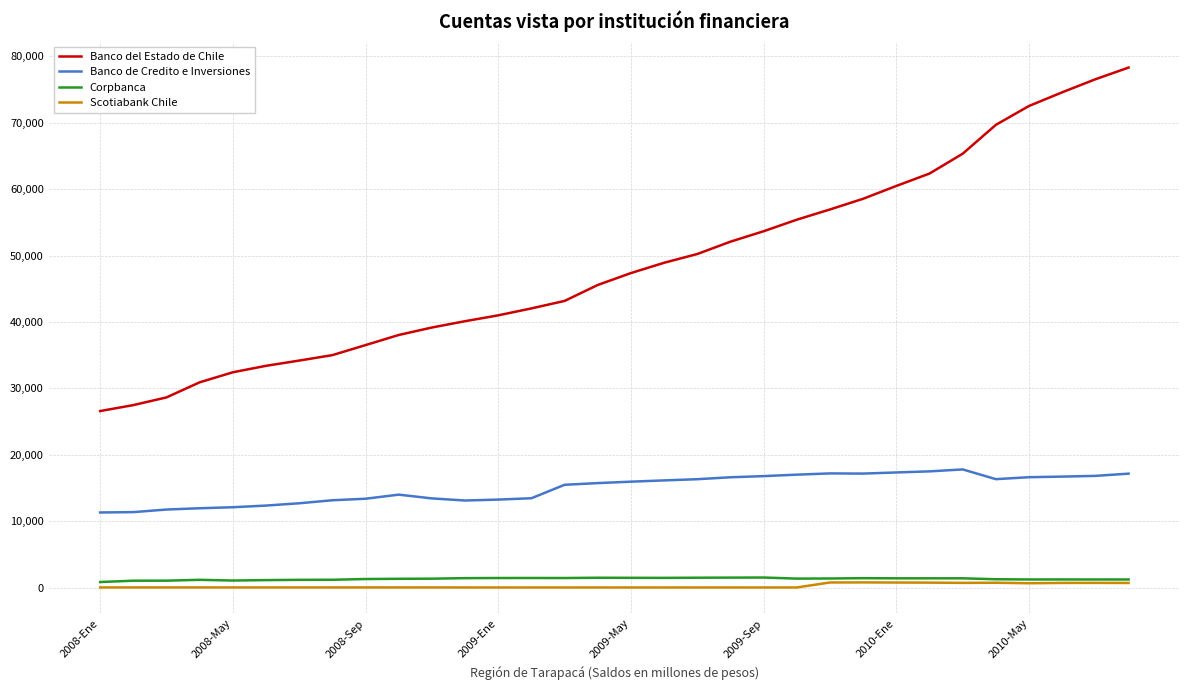

At how many categories does at least one series exceed 11440?

32